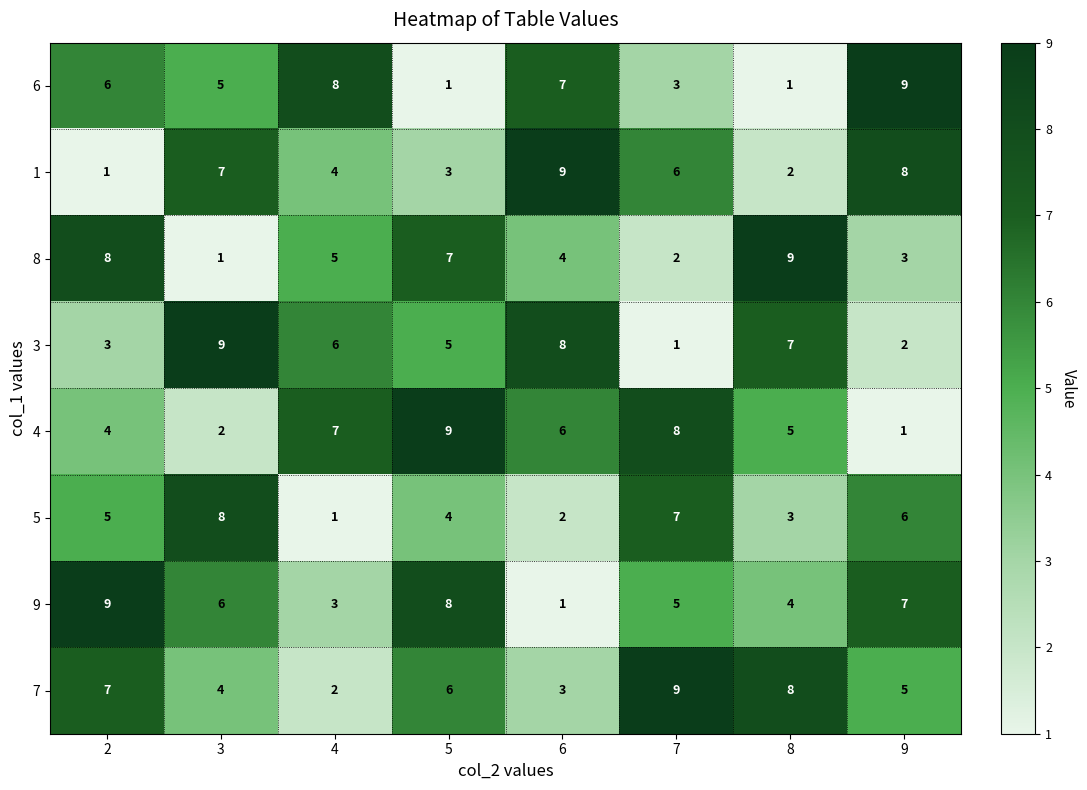

What is the maximum value for 5?

8